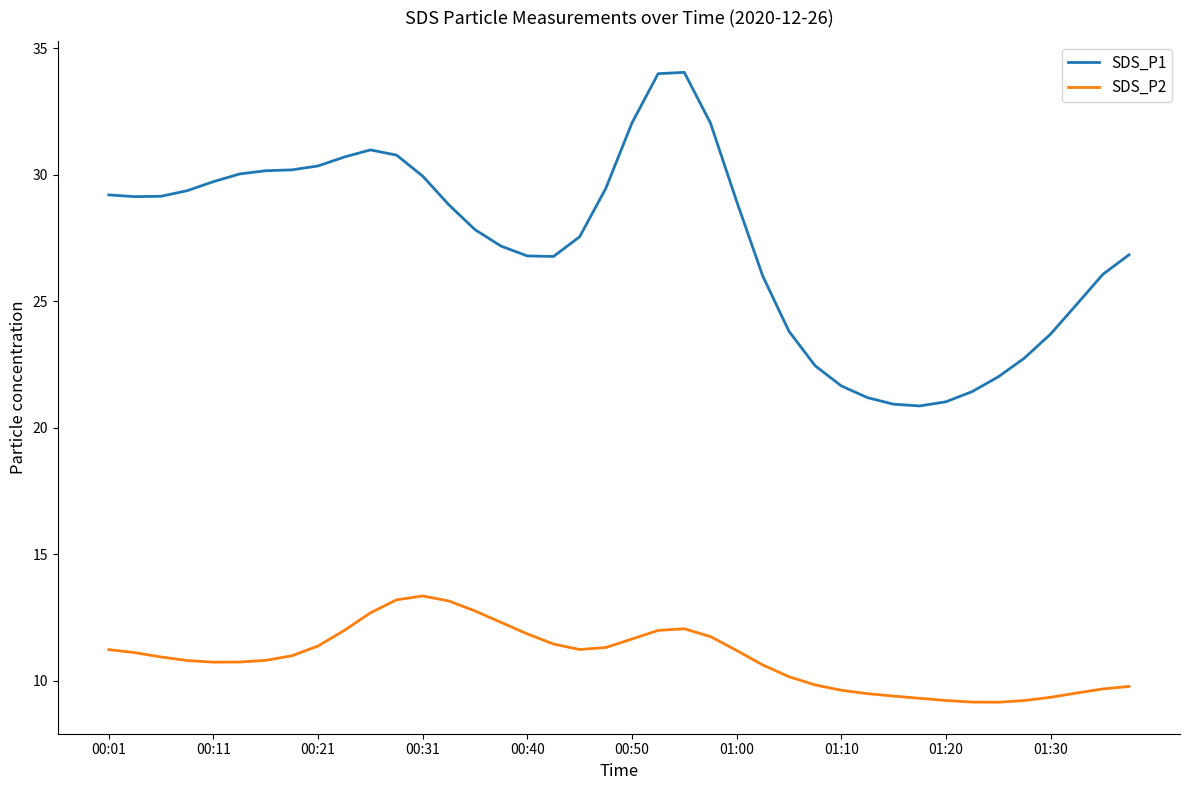

List the series in order of their overall mean, highest first.

SDS_P1, SDS_P2